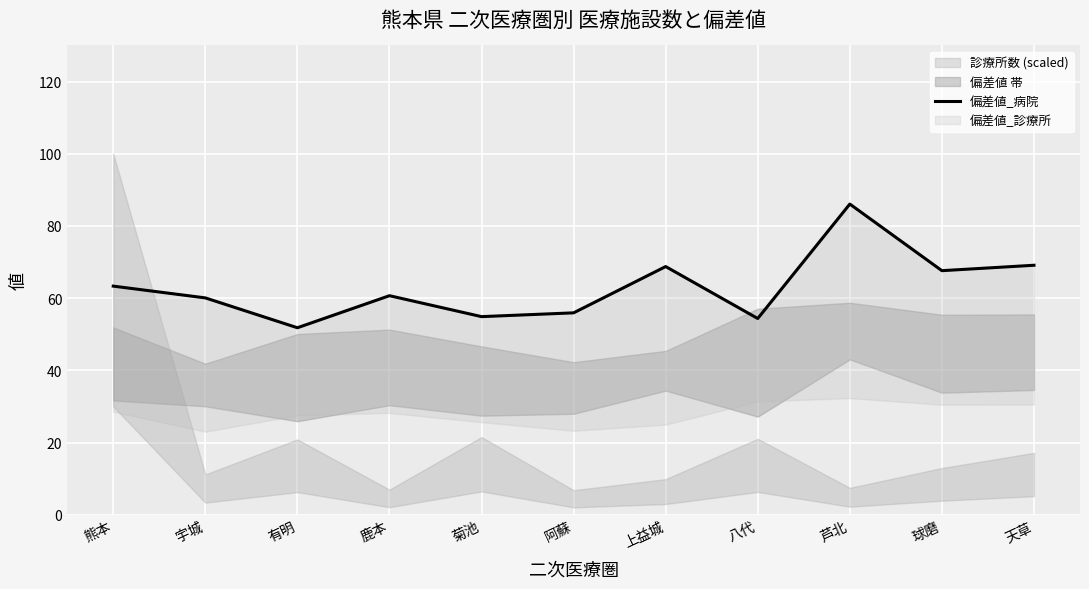

What is the change in value from 鹿本 to 芦北?

+25.4